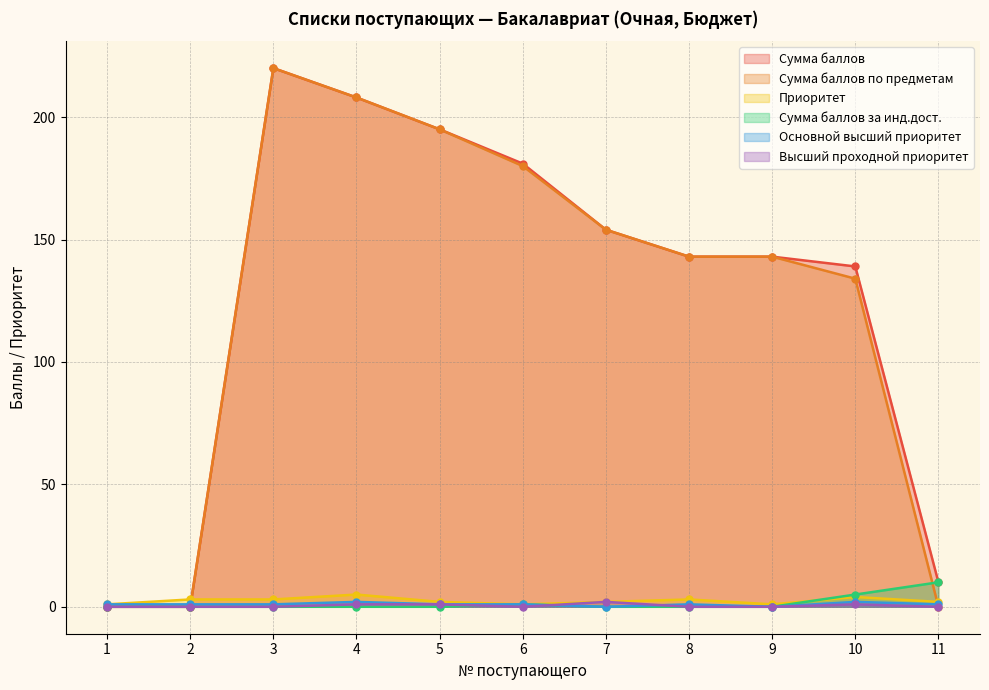

What is the difference between the highest and lowest values at 4?

208